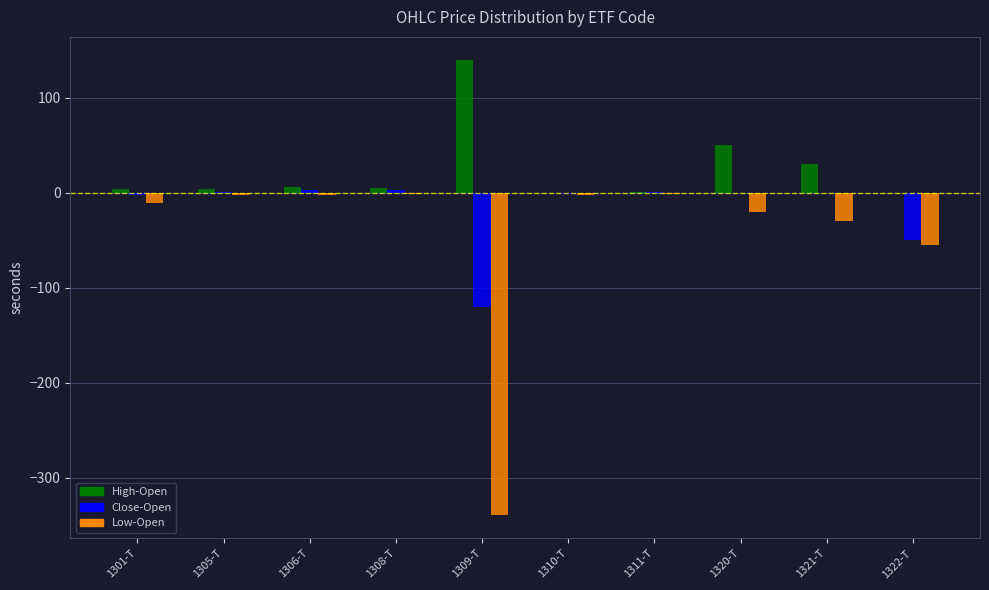

What is the highest value of the High-Open series?

140